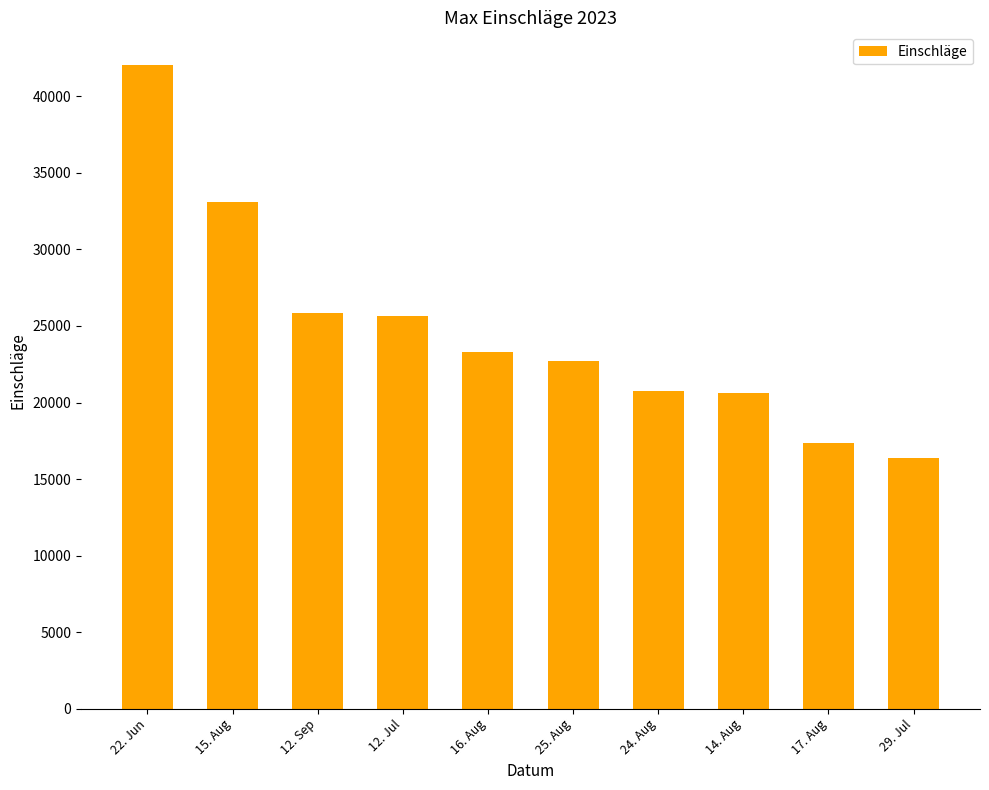

The value at 14. Aug is 20637. True or false?

True